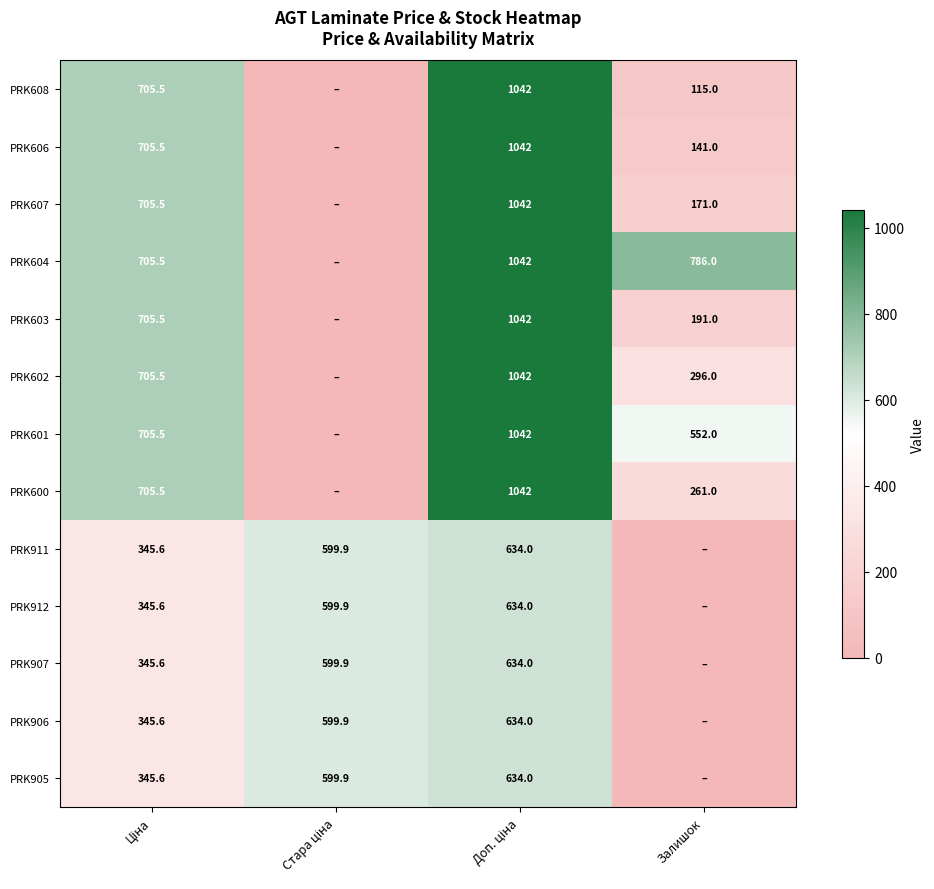

The value of PRK602 at Залишок is 487.8. True or false?

False